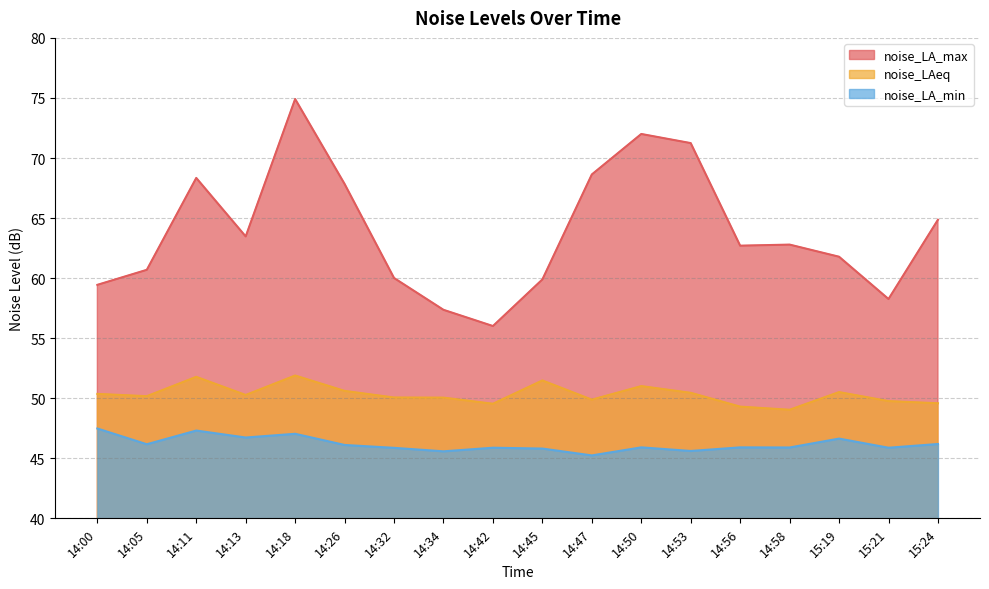

Which series has the largest total across all categories?

noise_LA_max